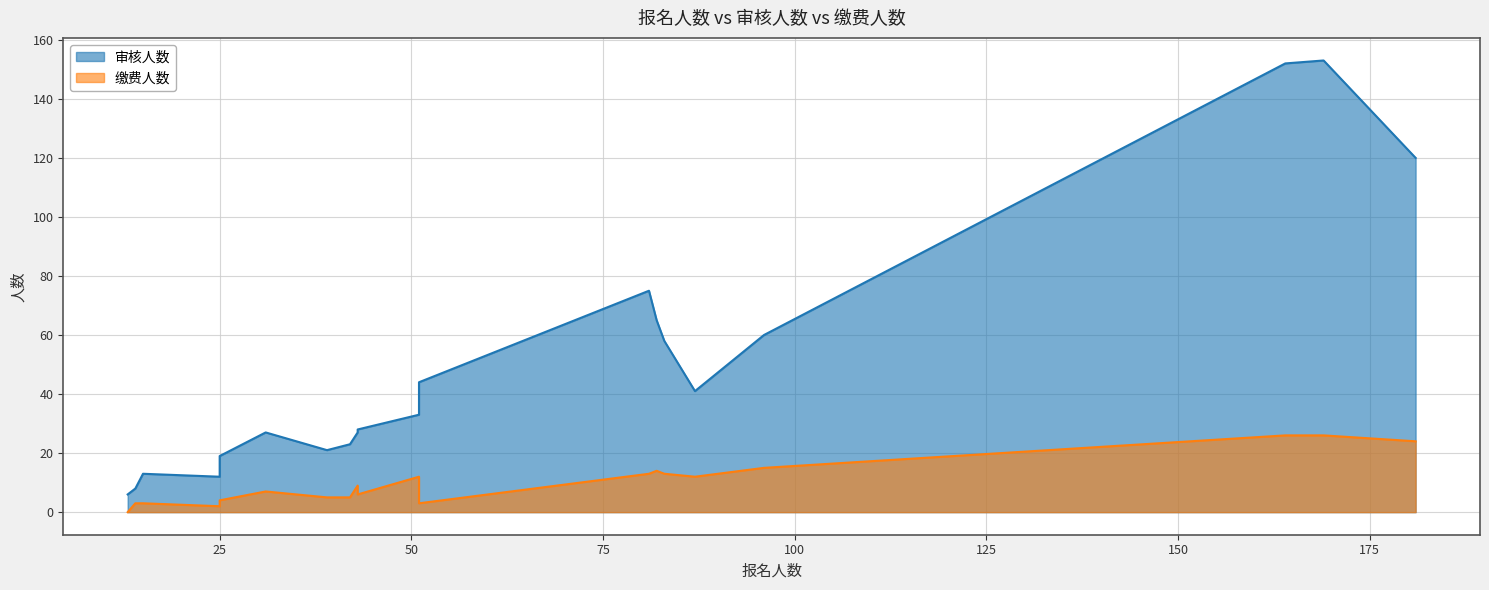

Rank the series by their maximum value, from lowest to highest.

缴费人数, 审核人数